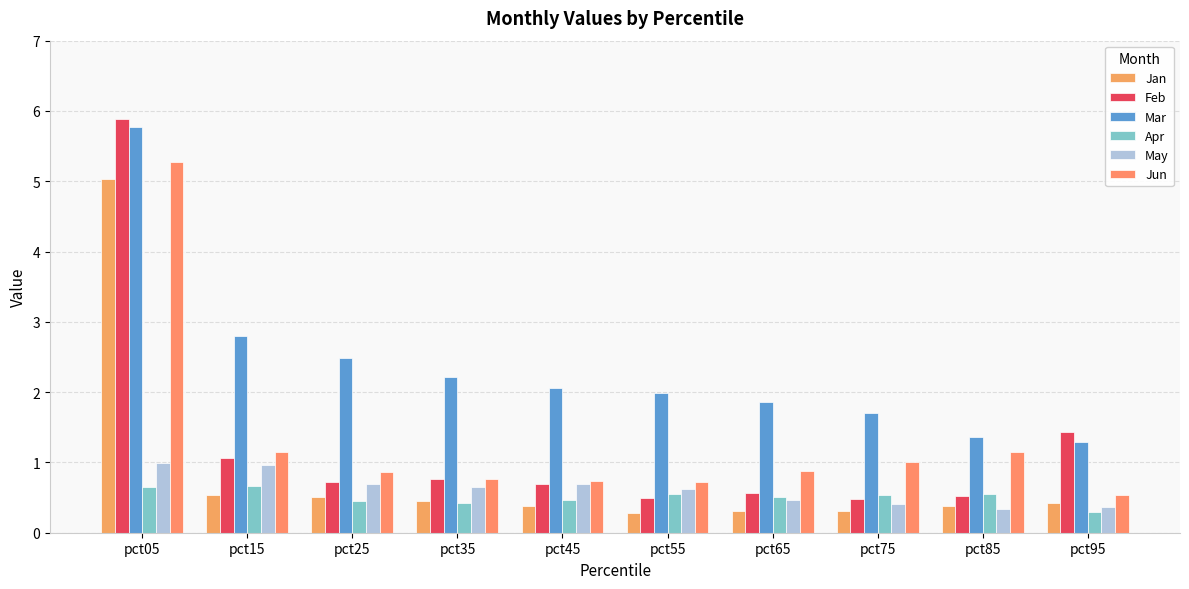

What is the difference between the Jun values at pct15 and pct55?

0.4